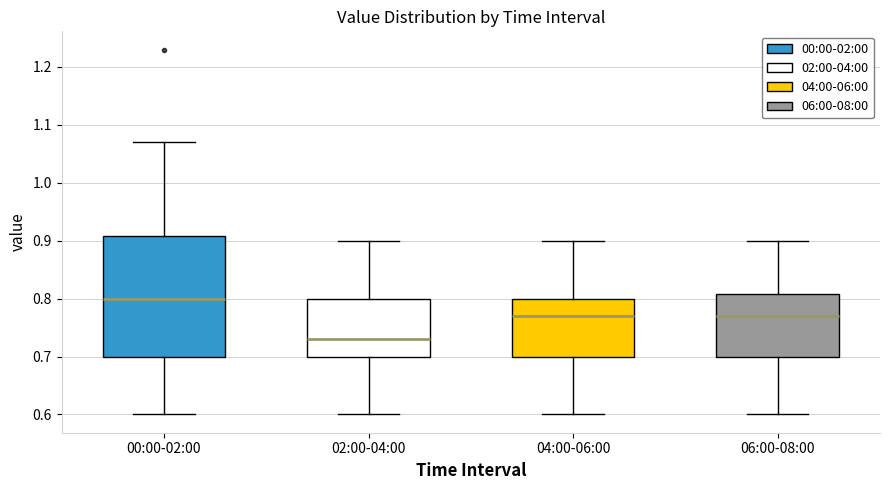

Reading left to right, transcribe this box plot: for each box, give where its median line is, the range the box spans, and where its two whiskers end, as read against the y-axis. The values are not printed on the chart, so give them approximately, as read against the axis.

00:00-02:00: median 0.80, box 0.70 to 0.91, whiskers 0.60 to 1.07
02:00-04:00: median 0.73, box 0.70 to 0.80, whiskers 0.60 to 0.90
04:00-06:00: median 0.77, box 0.70 to 0.80, whiskers 0.60 to 0.90
06:00-08:00: median 0.77, box 0.70 to 0.81, whiskers 0.60 to 0.90